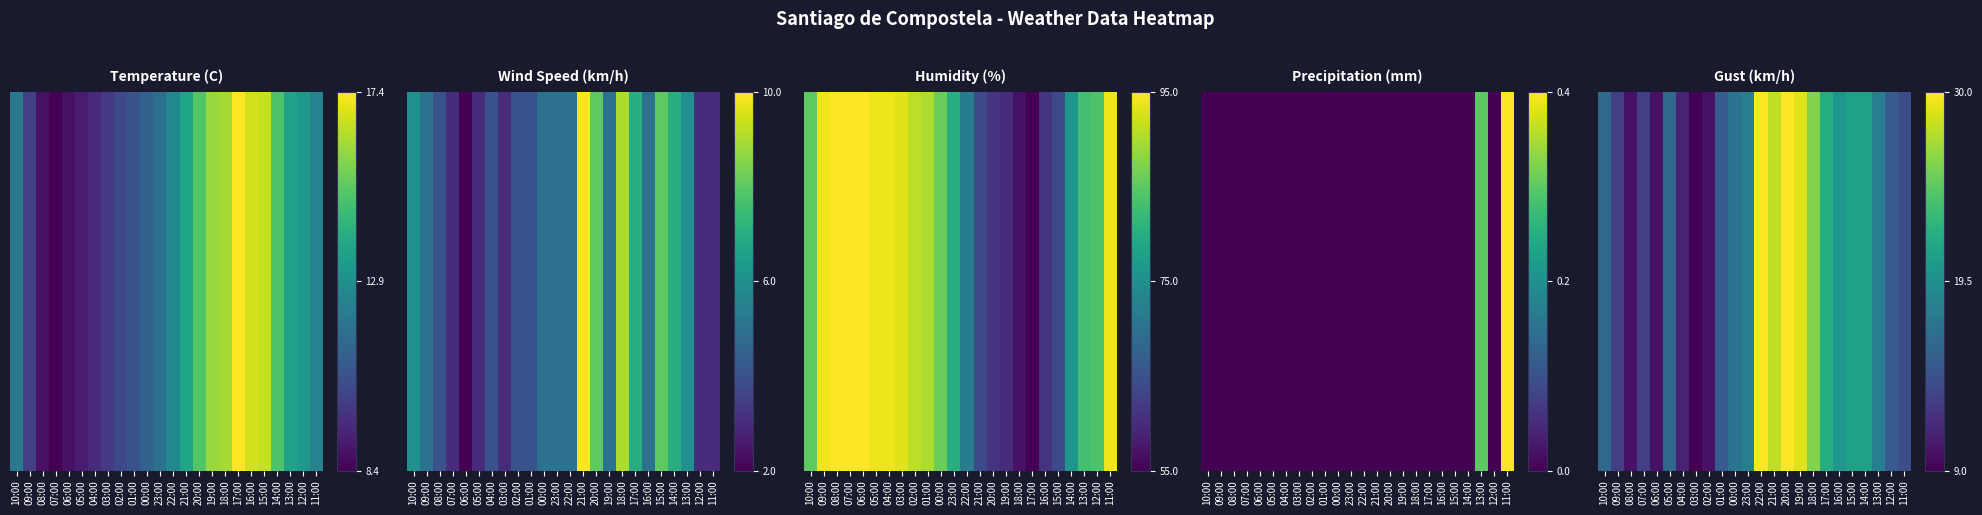

What is the change in value from 09:00 to 03:00?

-0.2